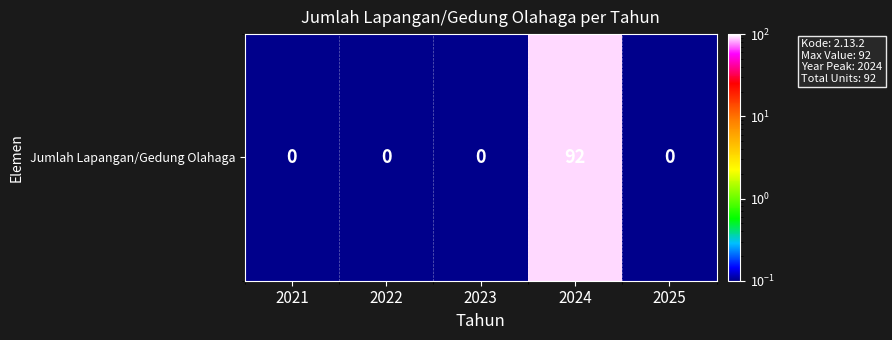

How many categories are shown in the chart?

5